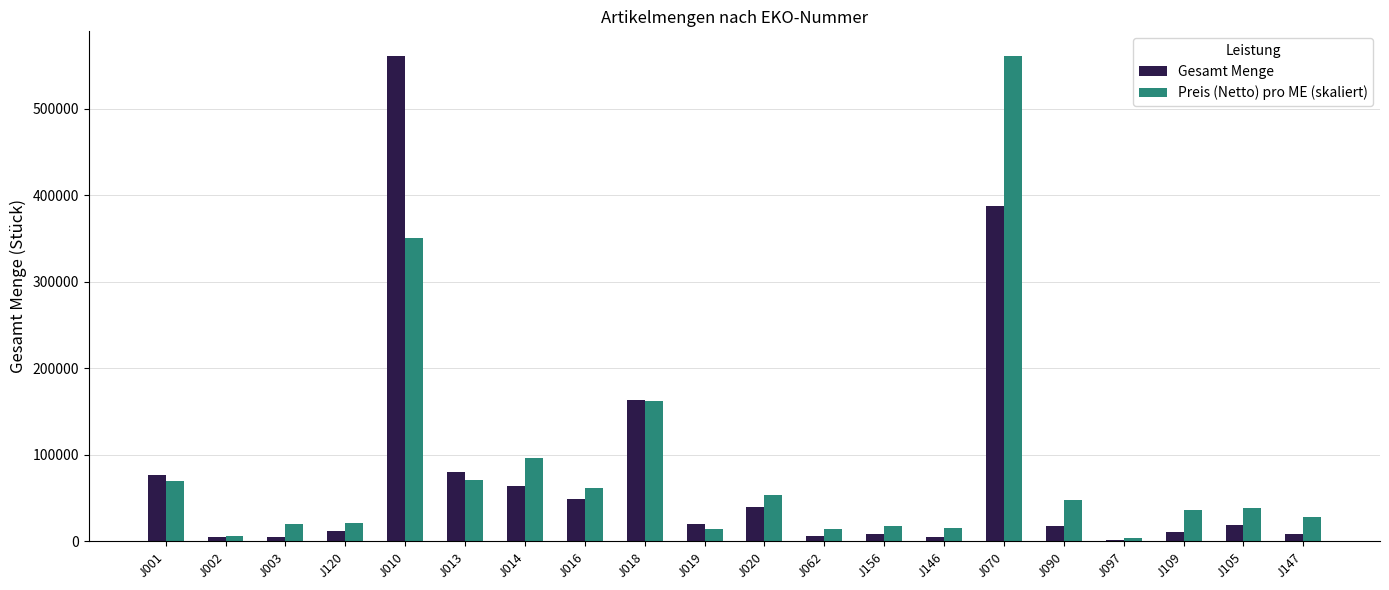

How many series are shown in this chart?

2